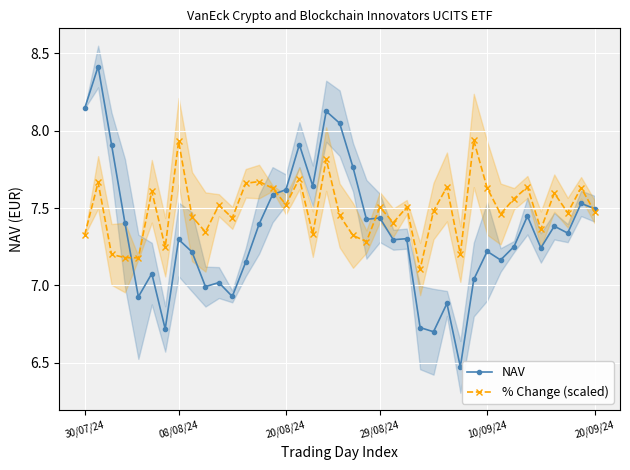

What is the lowest value of the % Change (scaled) series?

7.1